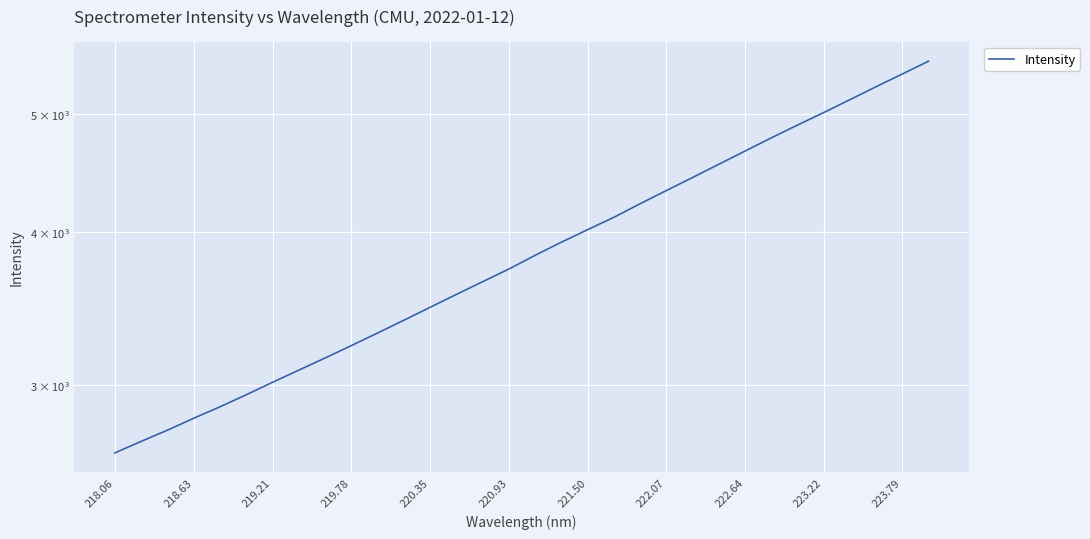

Reading left to right, what are all the values shown in this chart?

2641.4	2699.3	2756.7	2819.2	2880.7	2946.6	3016.6	3086.4	3157.7	3232.3	3309.8	3390.4	3473.8	3559.1	3645.2	3733.2	3831.0	3926.8	4020.2	4114.8	4221.4	4327.4	4435.0	4546.9	4661.2	4778.4	4895.0	5011.8	5134.9	5261.6	5389.3	5520.6